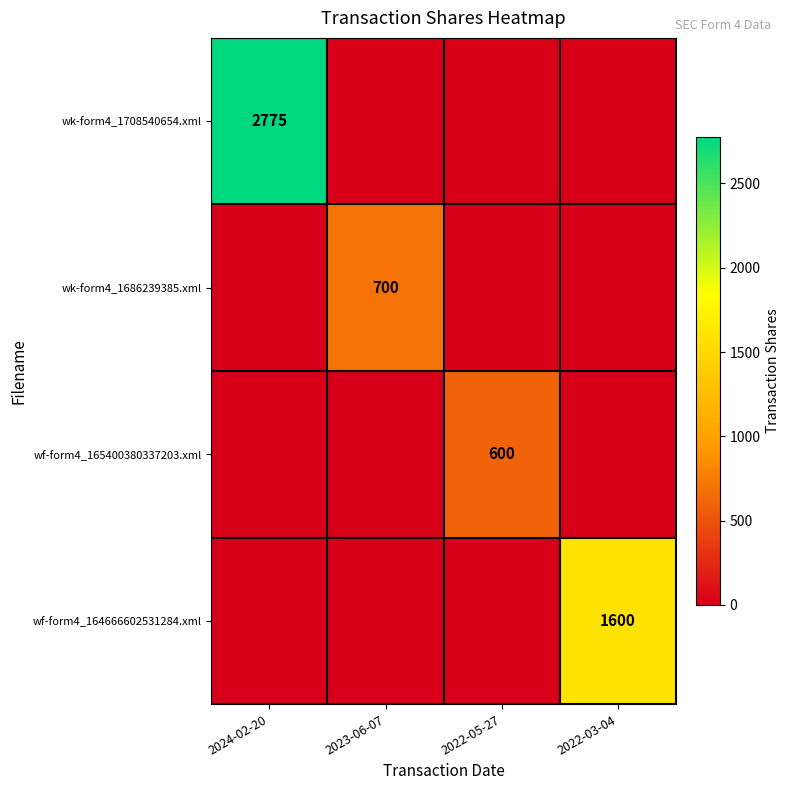

What is the spread (max minus min) of values at 2024-02-20?

2775